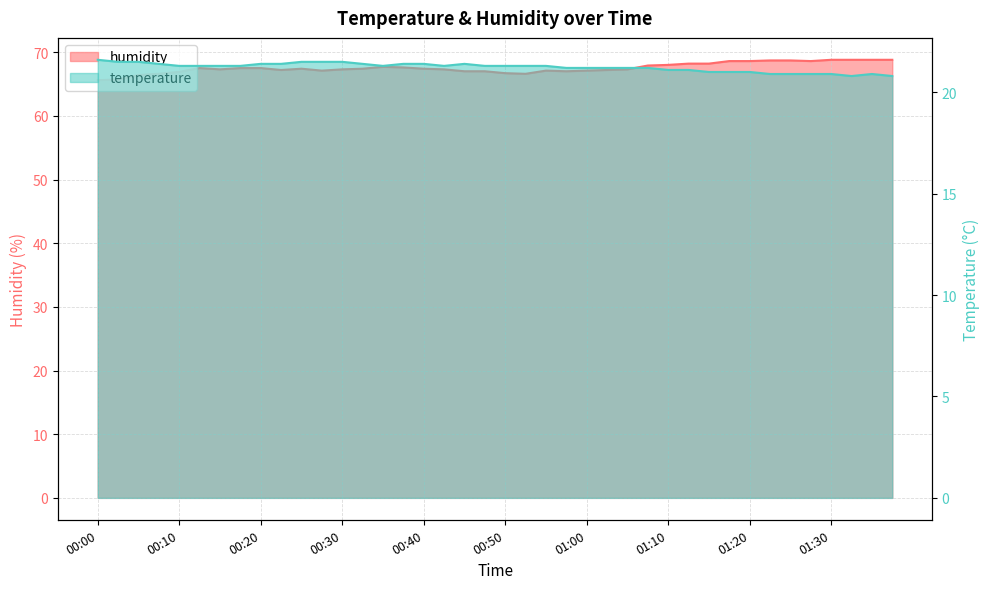

Where does the humidity series first go above 67?

00:13